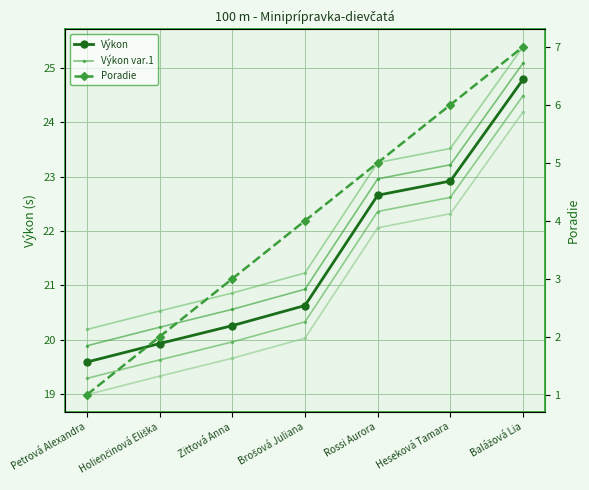

What is the label of the 6th point from the right?

Holienčinová Eliška